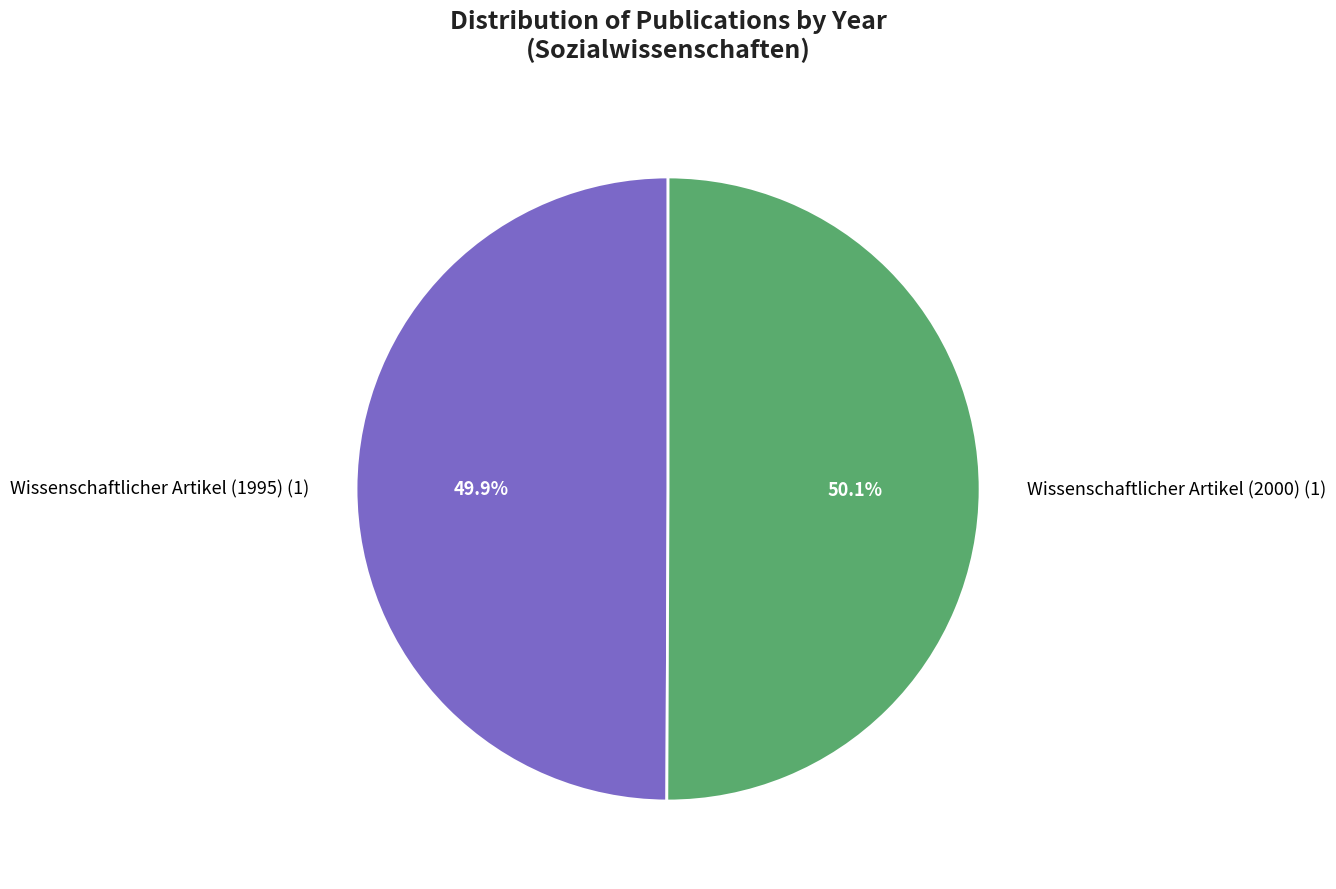

To the nearest percent, what is the average slice percentage?

50%